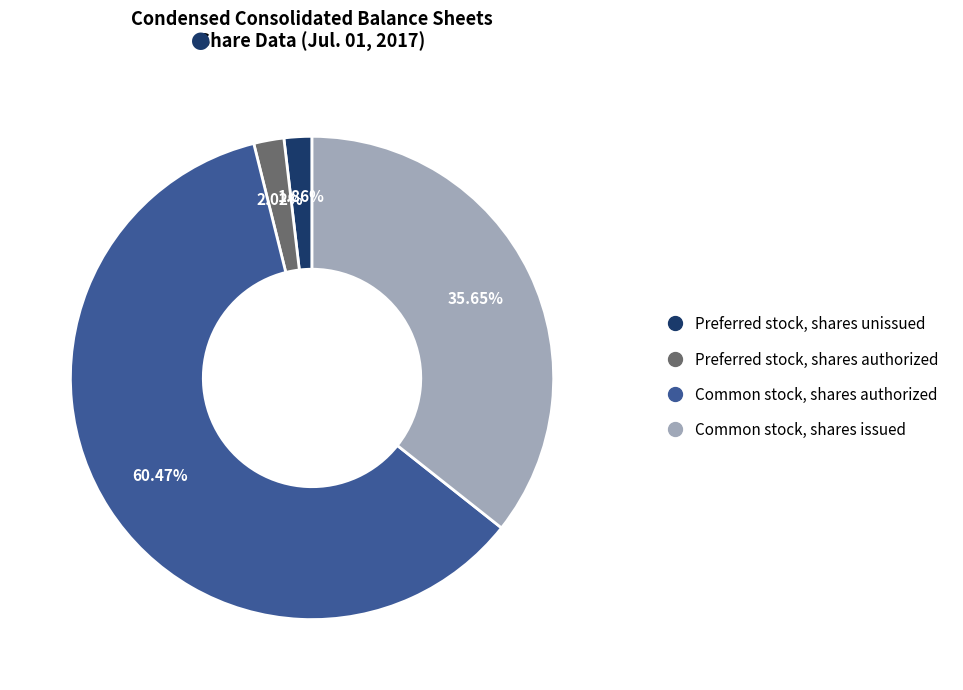

Is it true that Common stock, shares issued is 36% of the pie?

True